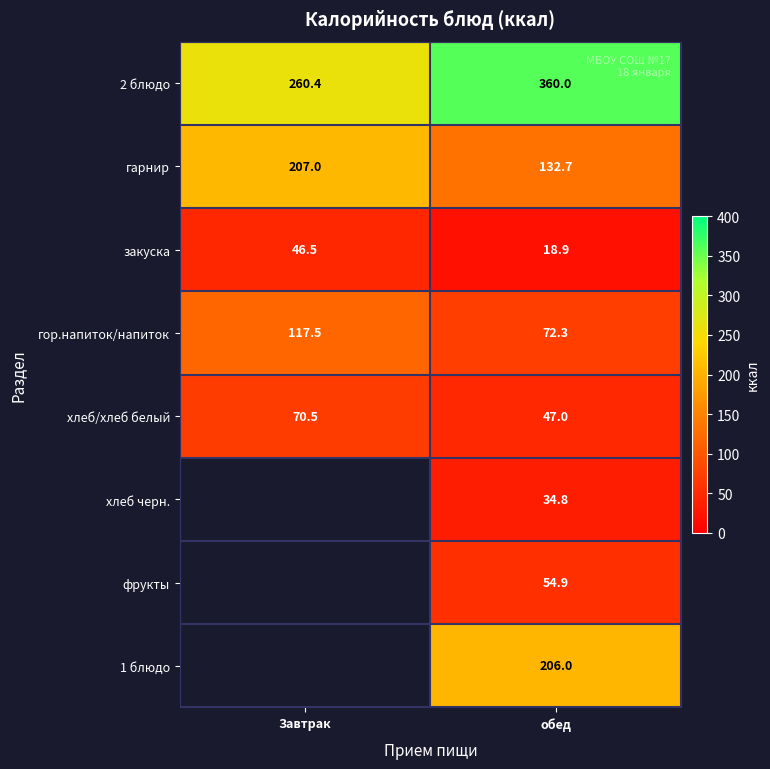

Rank the categories by хлеб/хлеб белый value from highest to lowest.

Завтрак, обед